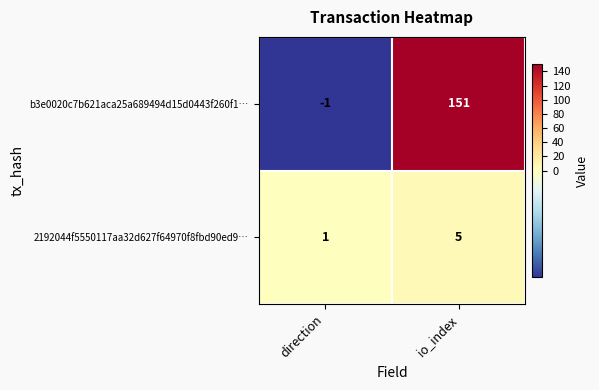

At which category is the sum across all series the highest?

io_index